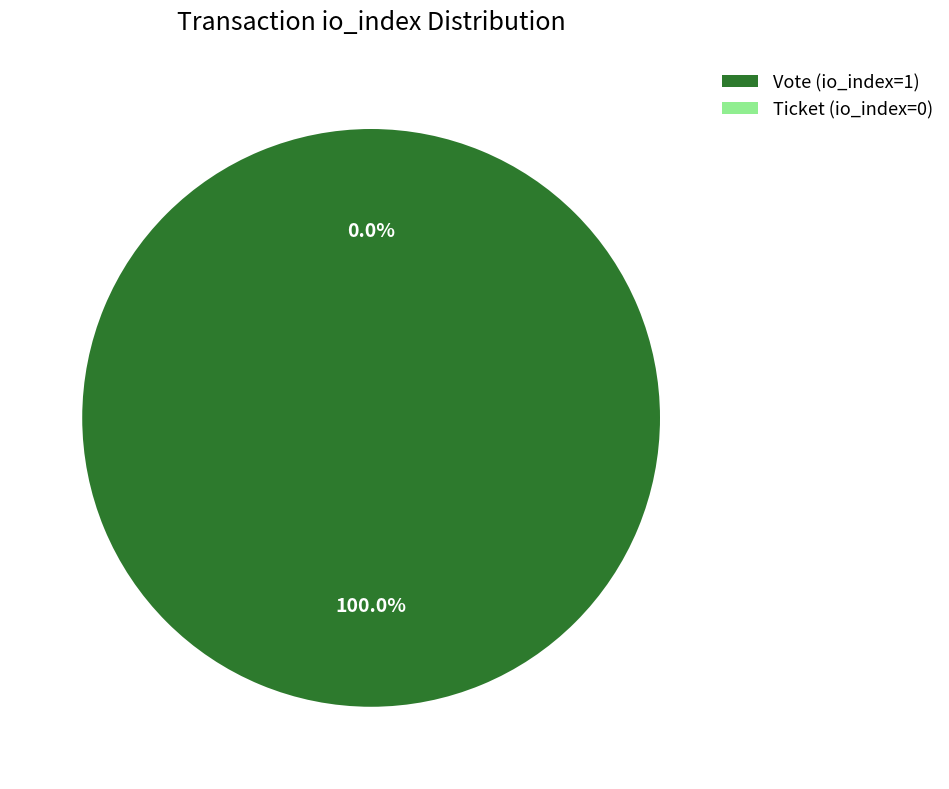

To the nearest percent, what is the difference between the largest and smallest slice percentages?

100%